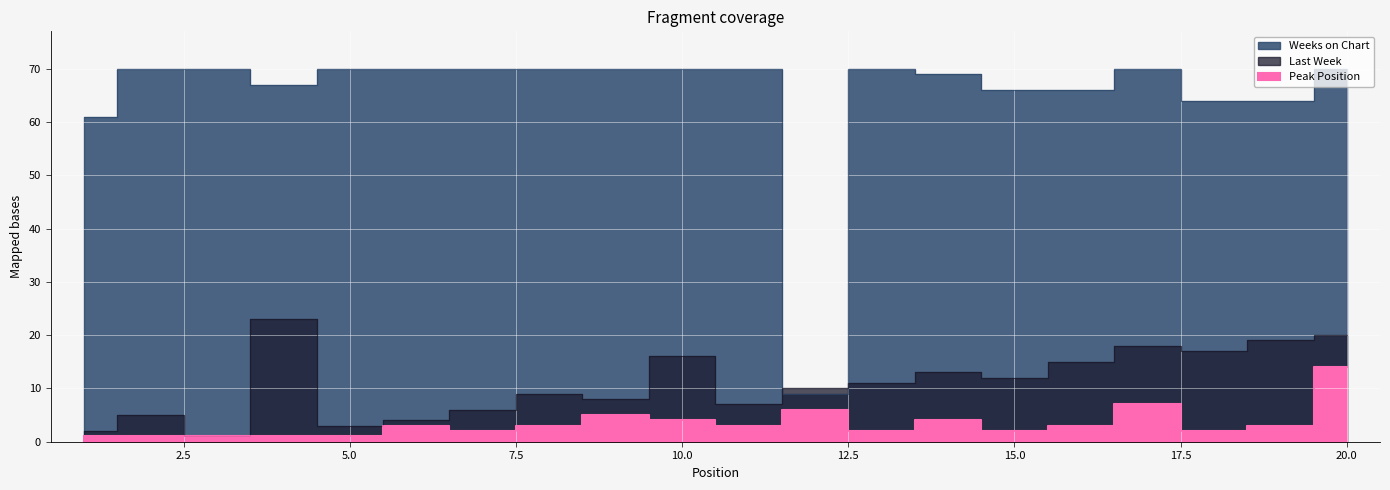

Reading left to right, list all the values displayed in this chart.

Last Week: 1=2	2=5	3=1	4=23	5=3	6=4	7=6	8=9	9=8	10=16	11=7	12=10	13=11	14=13	15=12	16=15	17=18	18=17	19=19	20=20
Peak Position: 1=1	2=1	3=1	4=1	5=1	6=3	7=2	8=3	9=5	10=4	11=3	12=6	13=2	14=4	15=2	16=3	17=7	18=2	19=3	20=14
Weeks on Chart: 1=61	2=70	3=70	4=67	5=70	6=70	7=70	8=70	9=70	10=70	11=70	12=9	13=70	14=69	15=66	16=66	17=70	18=64	19=64	20=70